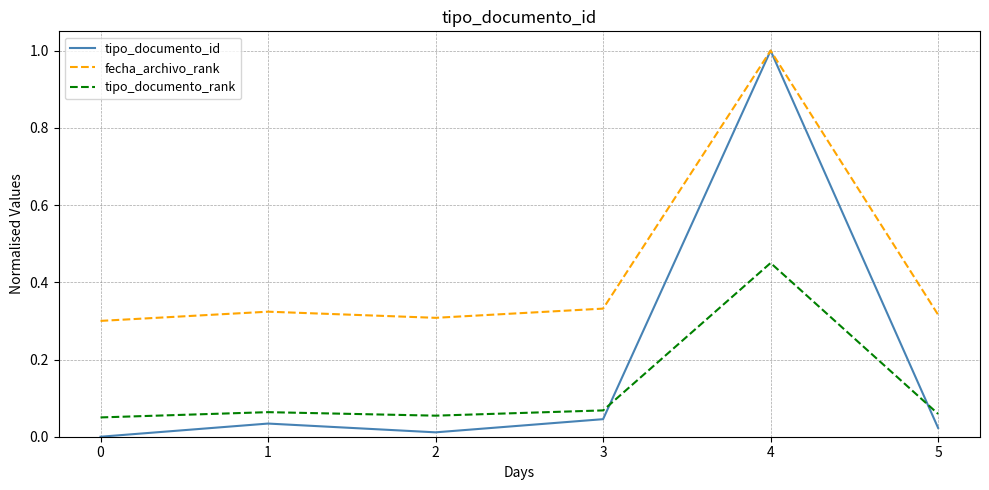

True or false: fecha_archivo_rank has a value of 0.3 at 3.

True